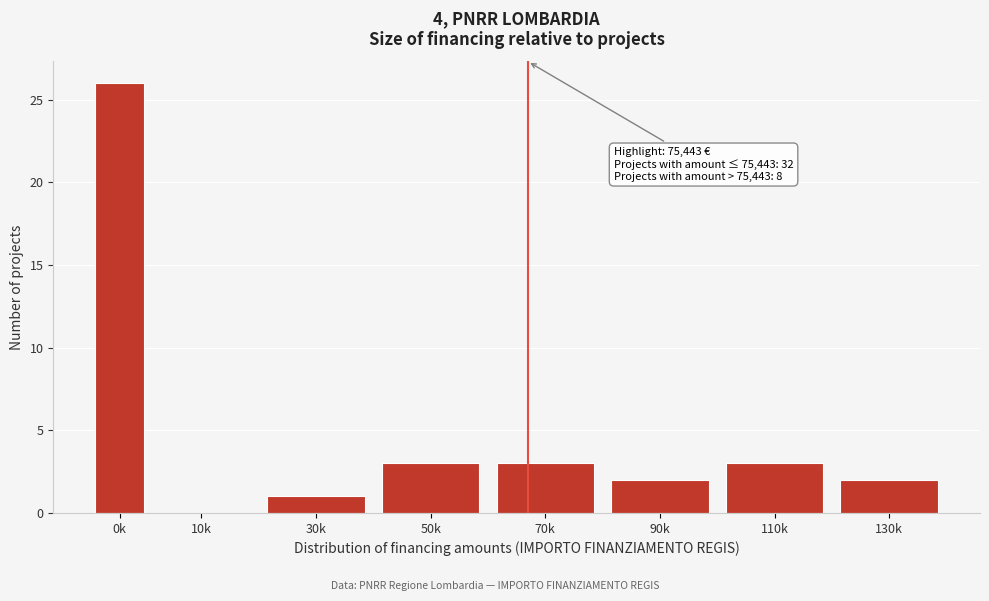

Reading left to right, what are all the values shown in this chart?

0k=26	10k=0	30k=1	50k=3	70k=3	90k=2	110k=3	130k=2